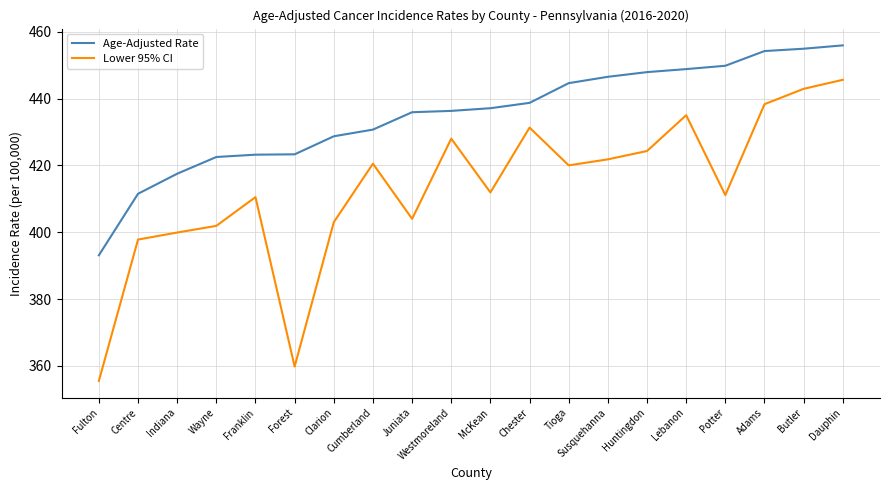

How many series are shown in this chart?

2